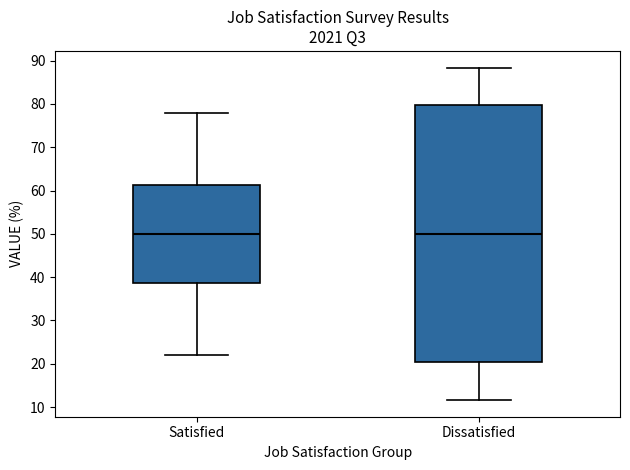

Where does the lower whisker of the box for Satisfied end on the y-axis? The values are not printed on the chart, so give them approximately, as read against the axis.

22